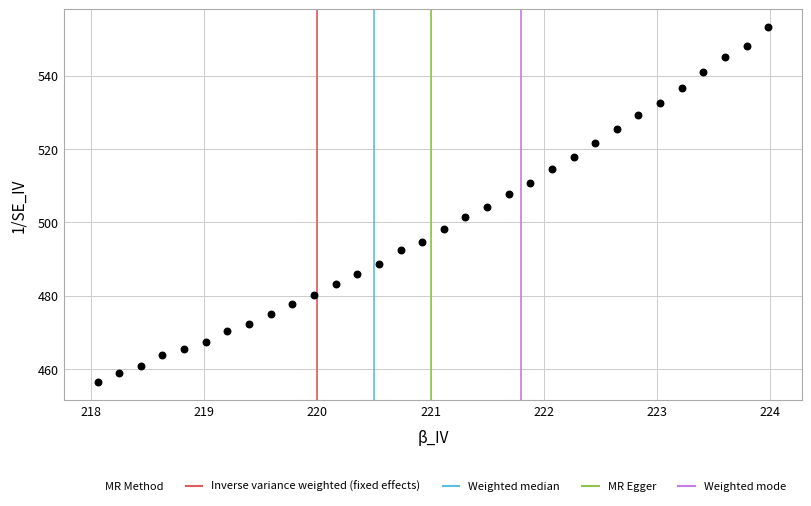

What is the range of Y values (max minus min)?

96.9